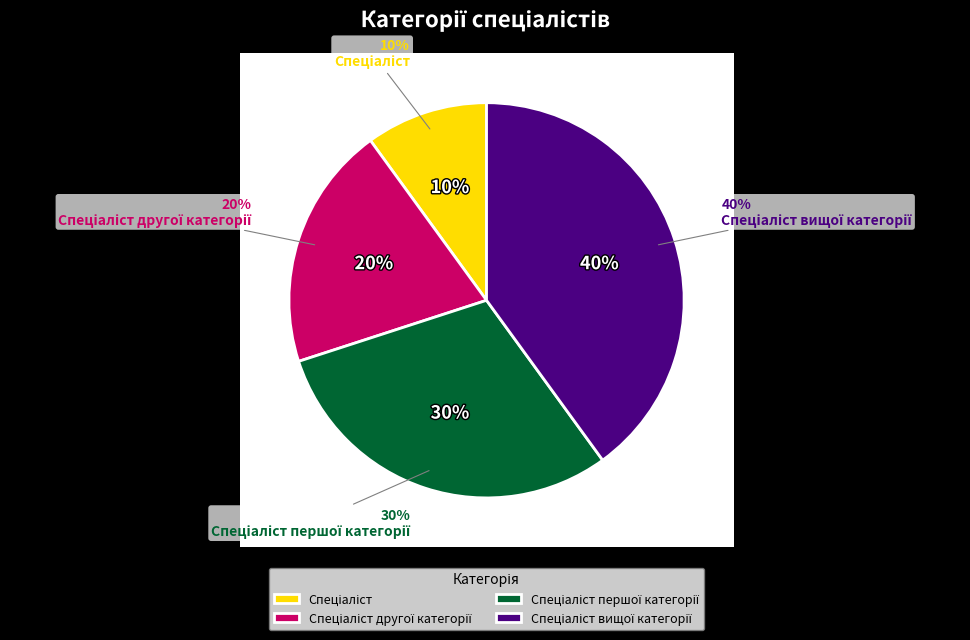

The Спеціаліст slice represents 10% of the pie. True or false?

True